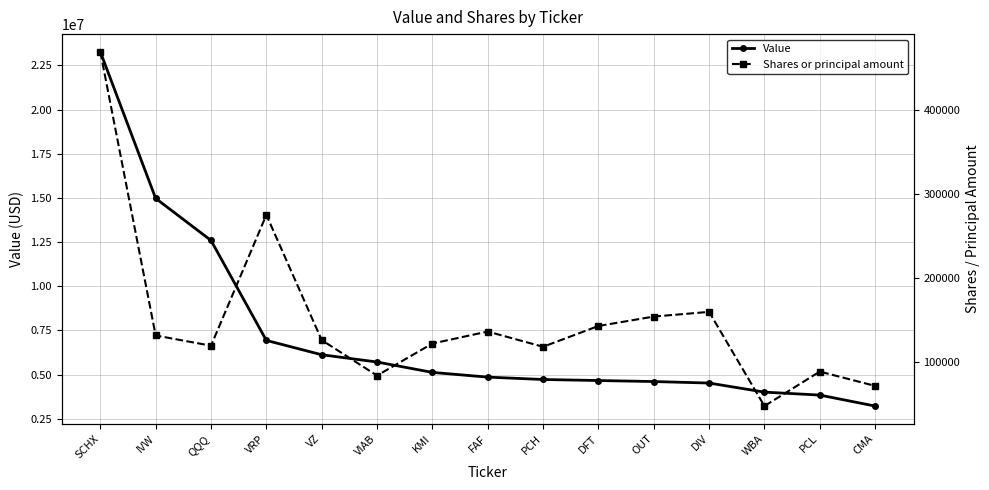

At which category does Shares or principal amount reach its first local peak?

VRP